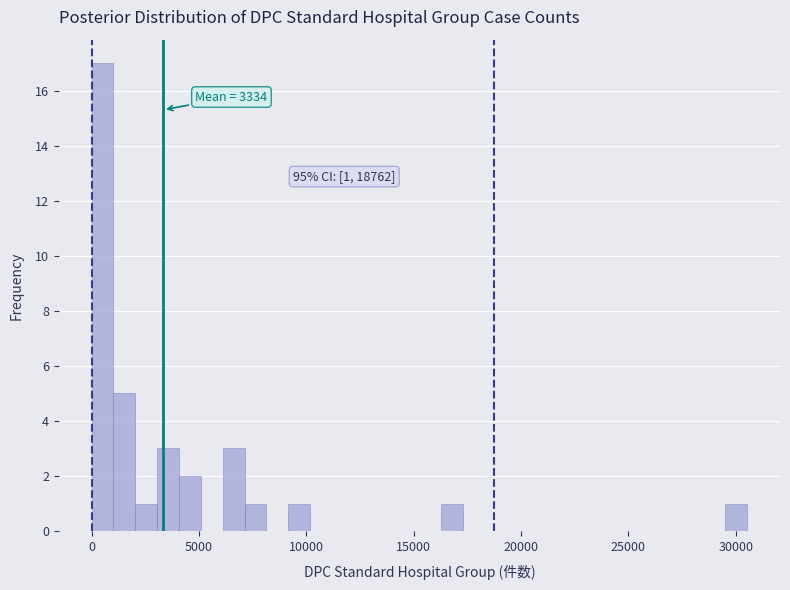

Read against the x-axis, roughly where is the centre of the tallest bar?

500